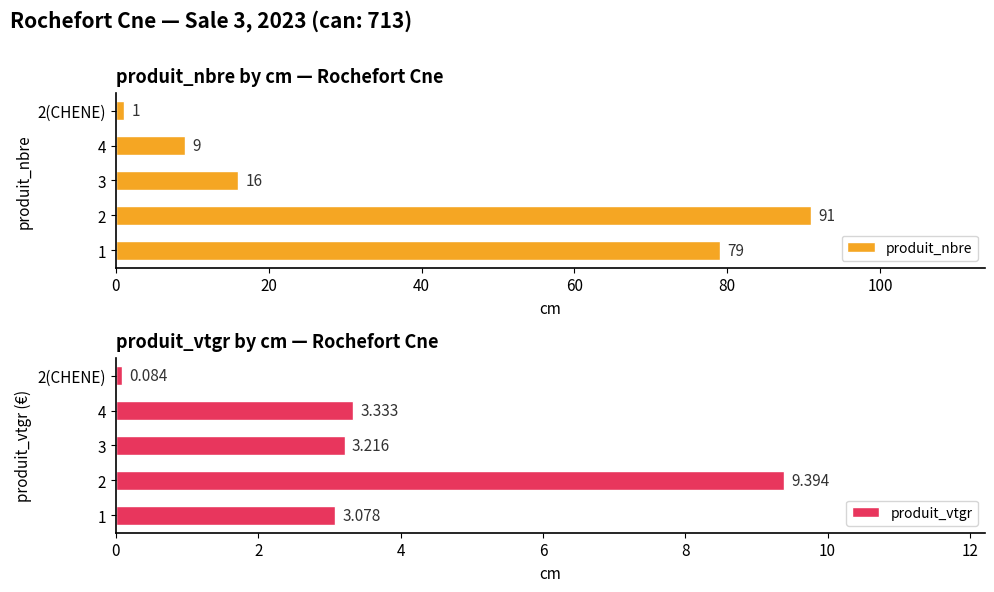

What is the average value of the produit_nbre series?

39